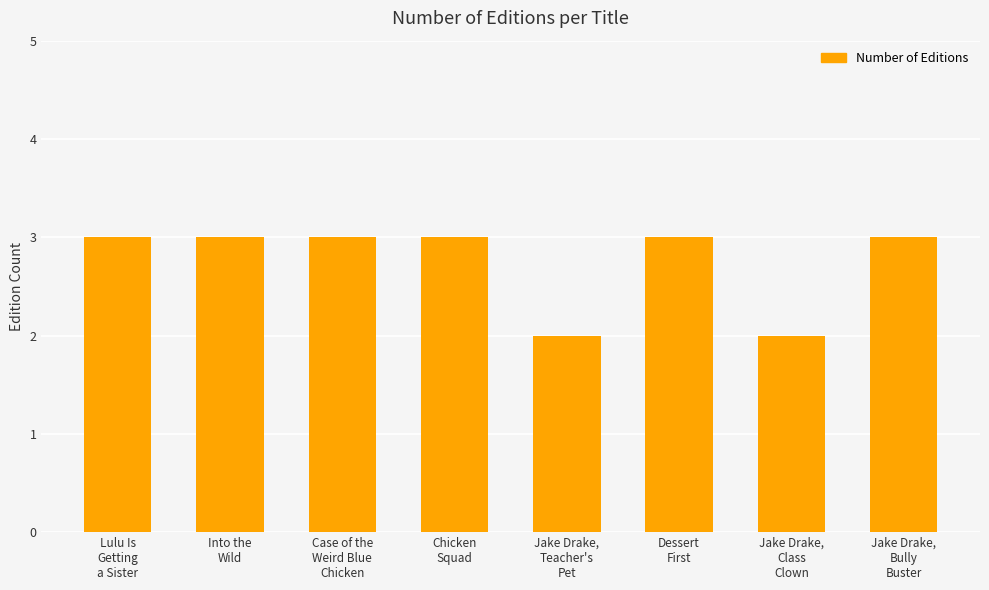

What is the value of the 8th bar from the left?

3